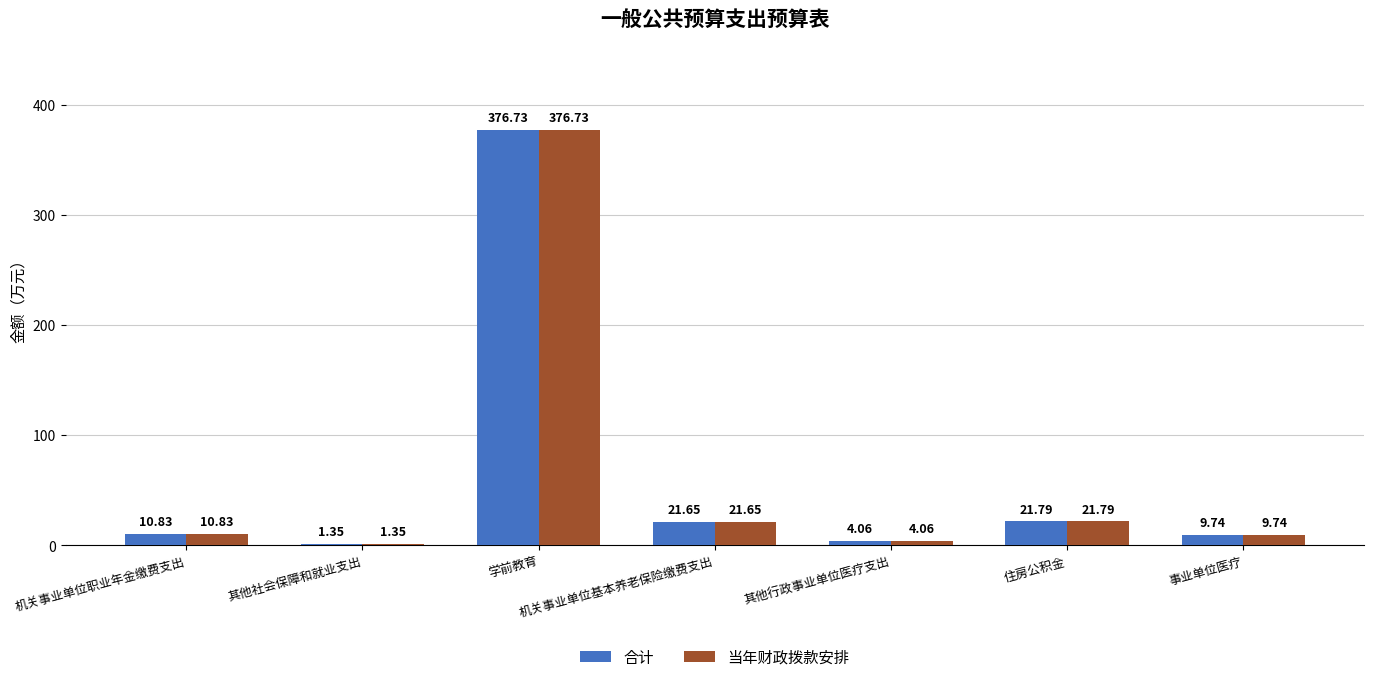

What is the sum of all 当年财政拨款安排 values?

446.2